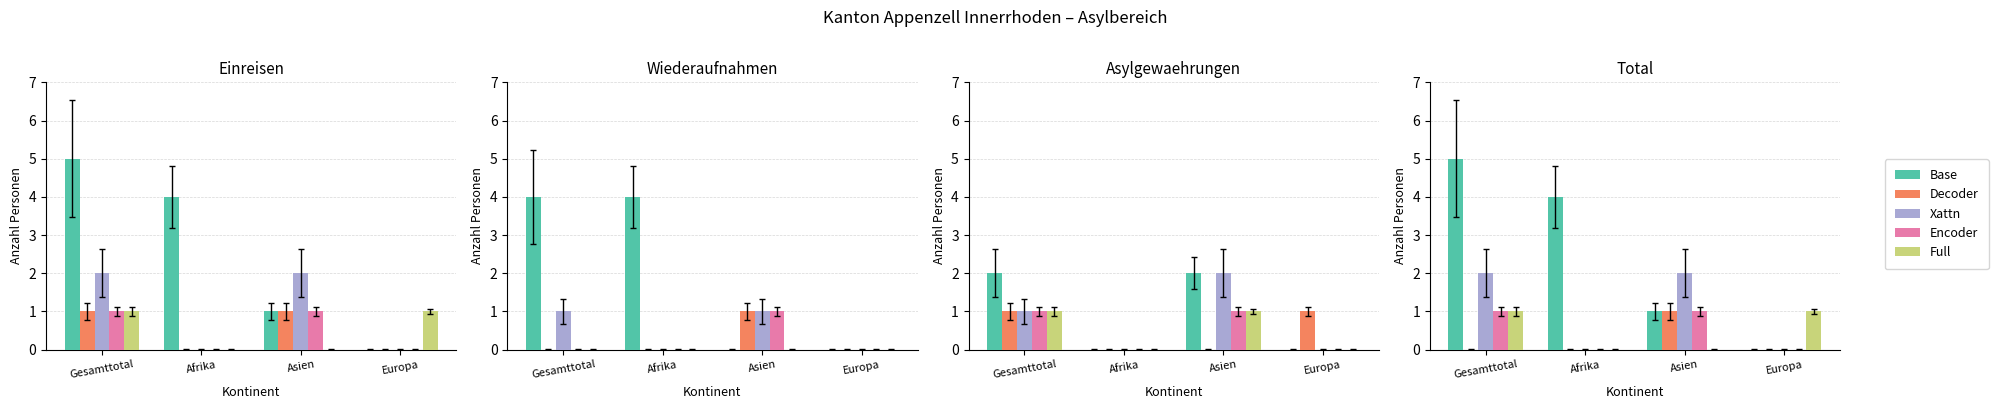

Count the number of categories in the chart.

4